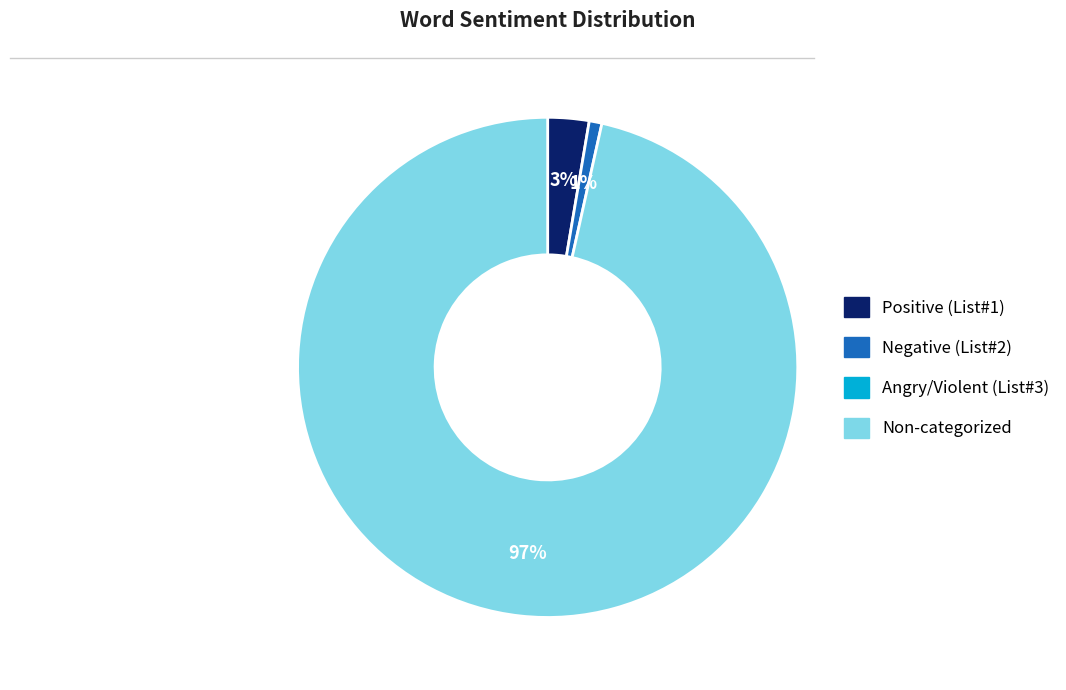

To the nearest percent, what is the average slice percentage?

33%